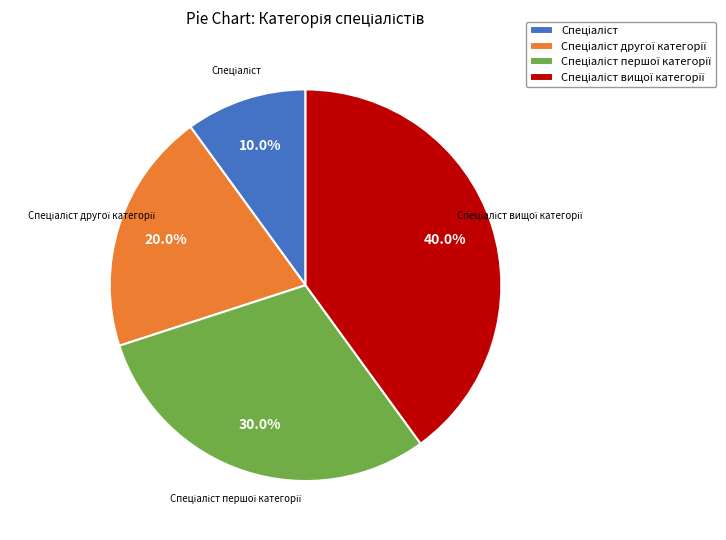

Is there any slice that represents more than half of the pie?

No